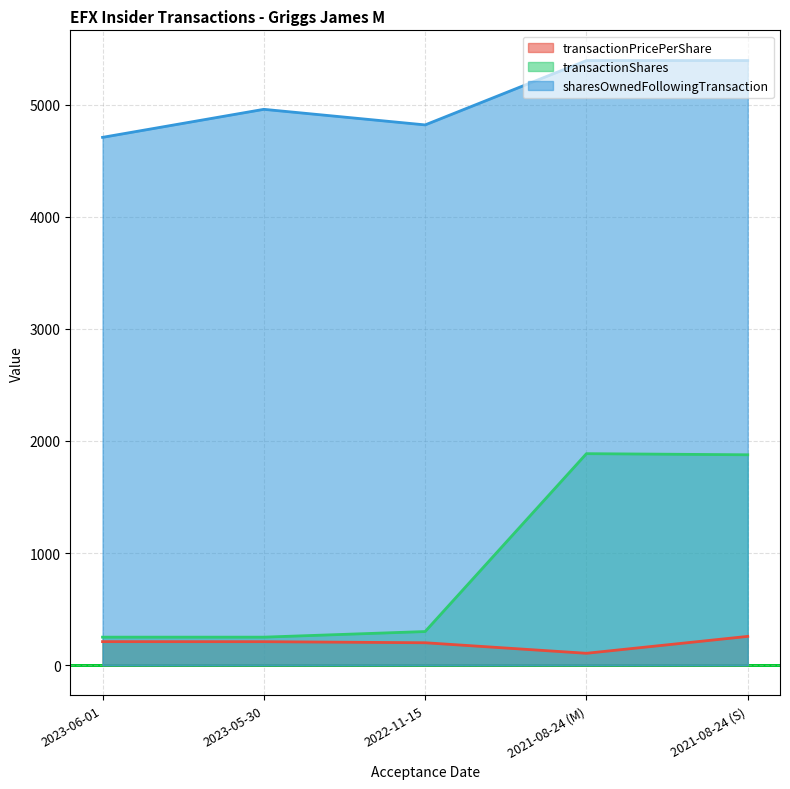

Which category has the highest value in the transactionPricePerShare series?

2021-08-24 (S)